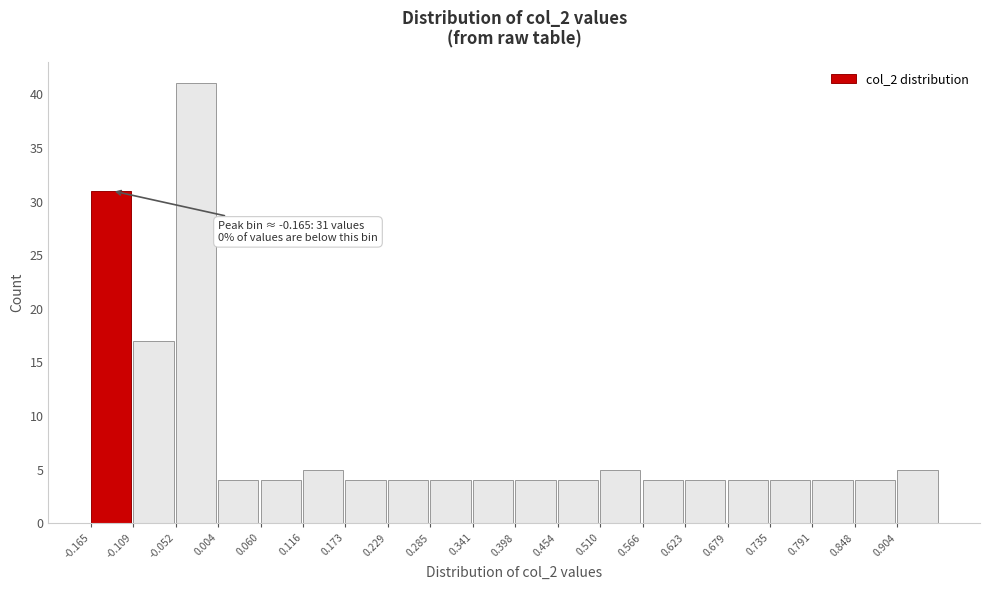

Over which range of the x-axis is the bar tallest?

-0.05 to 0.00